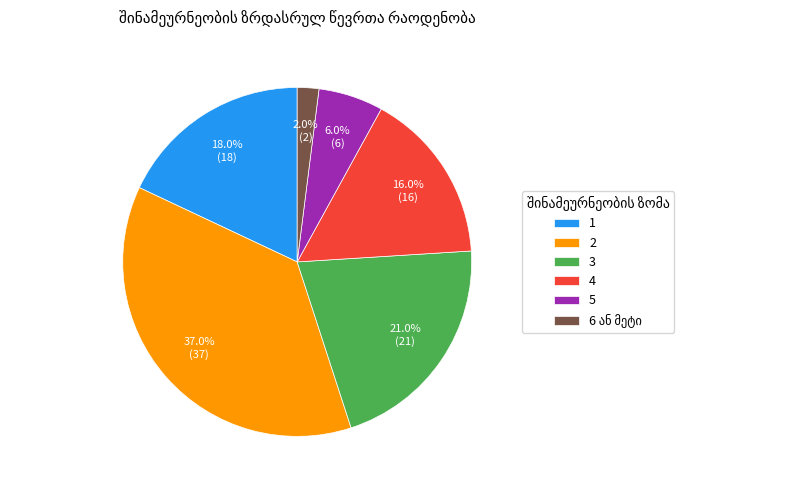

What is the ratio of the value at 3 to the value at 5?

3.5